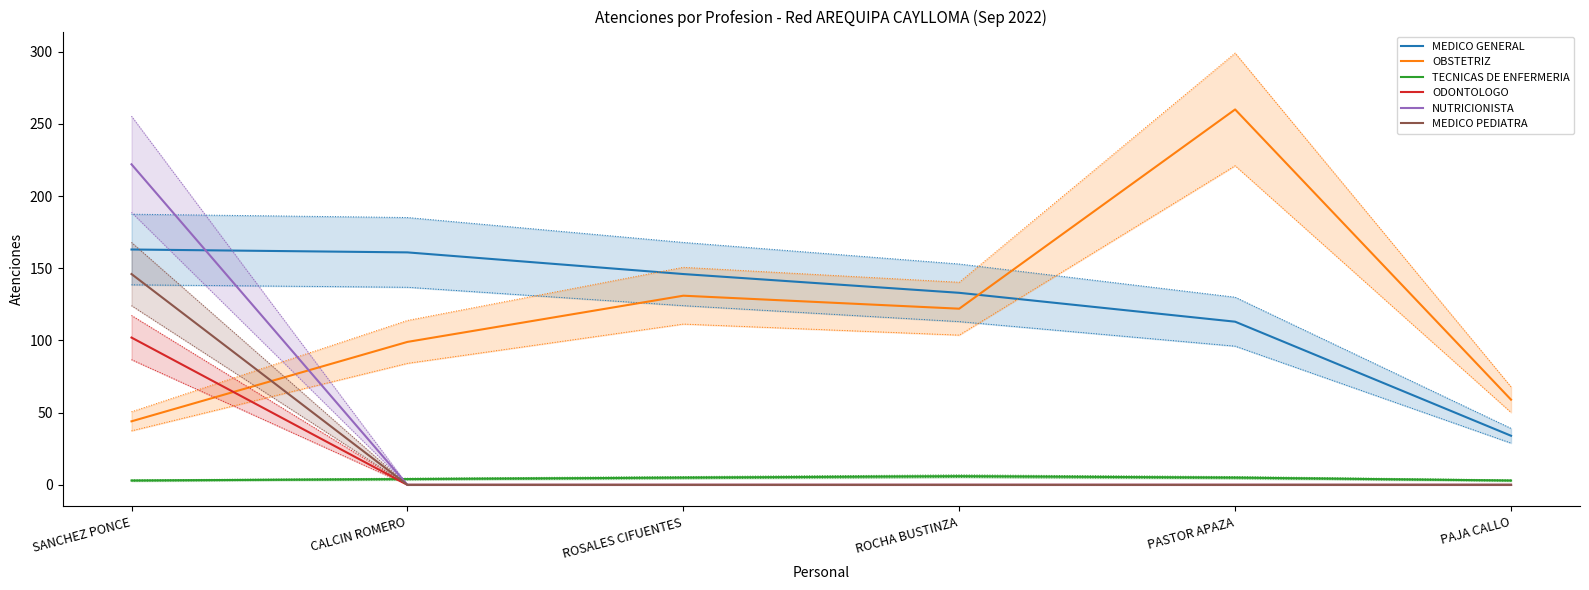

Which has a higher value, ROSALES CIFUENTES or SANCHEZ PONCE?

SANCHEZ PONCE